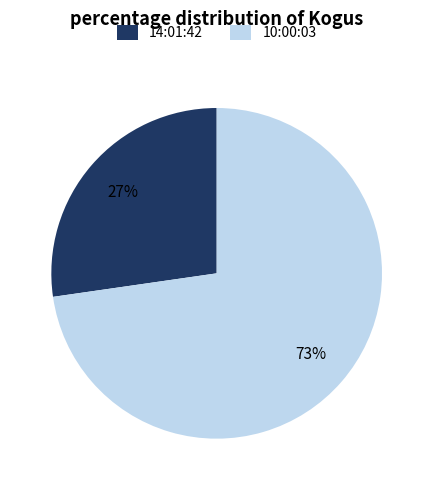

Which slice is the largest?

10:00:03